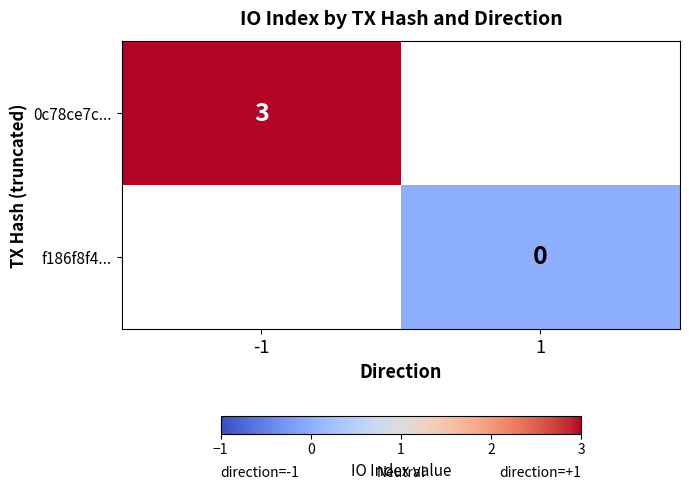

Is the value of f186f8f4... at 1 greater than the value of 0c78ce7c... at -1?

No